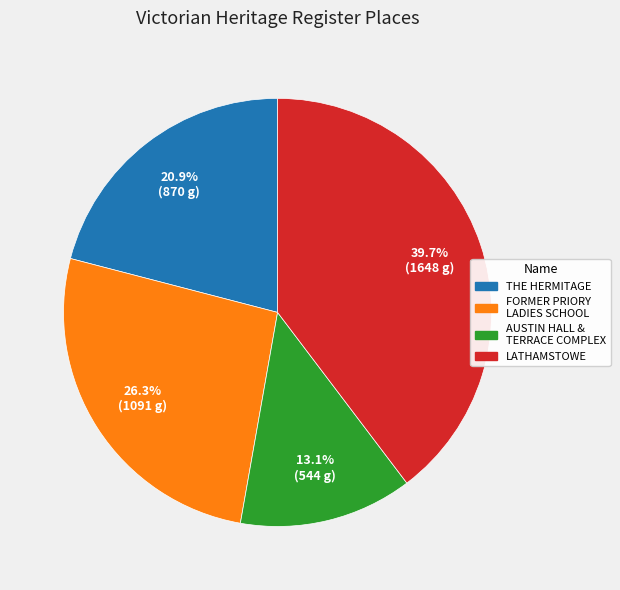

Does any single category account for the majority?

No